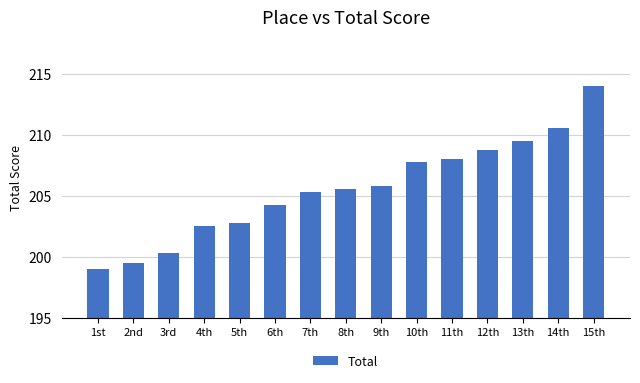

How many bars are there in total?

15